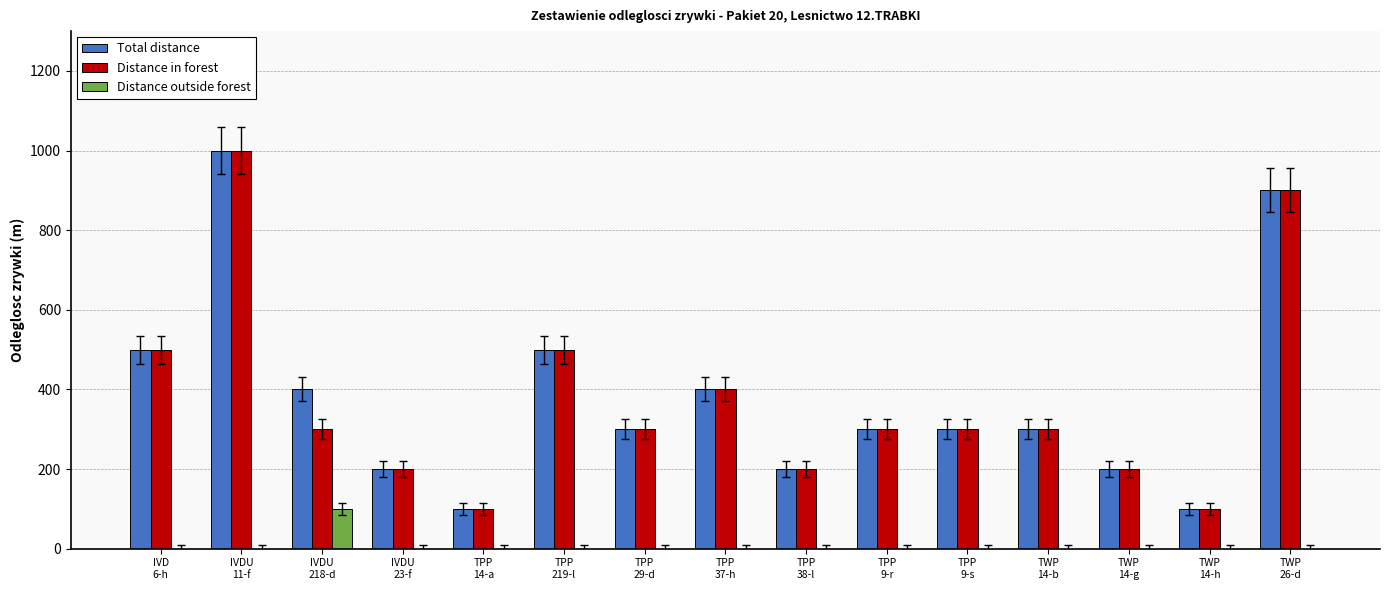

What is the greatest value displayed?

1000